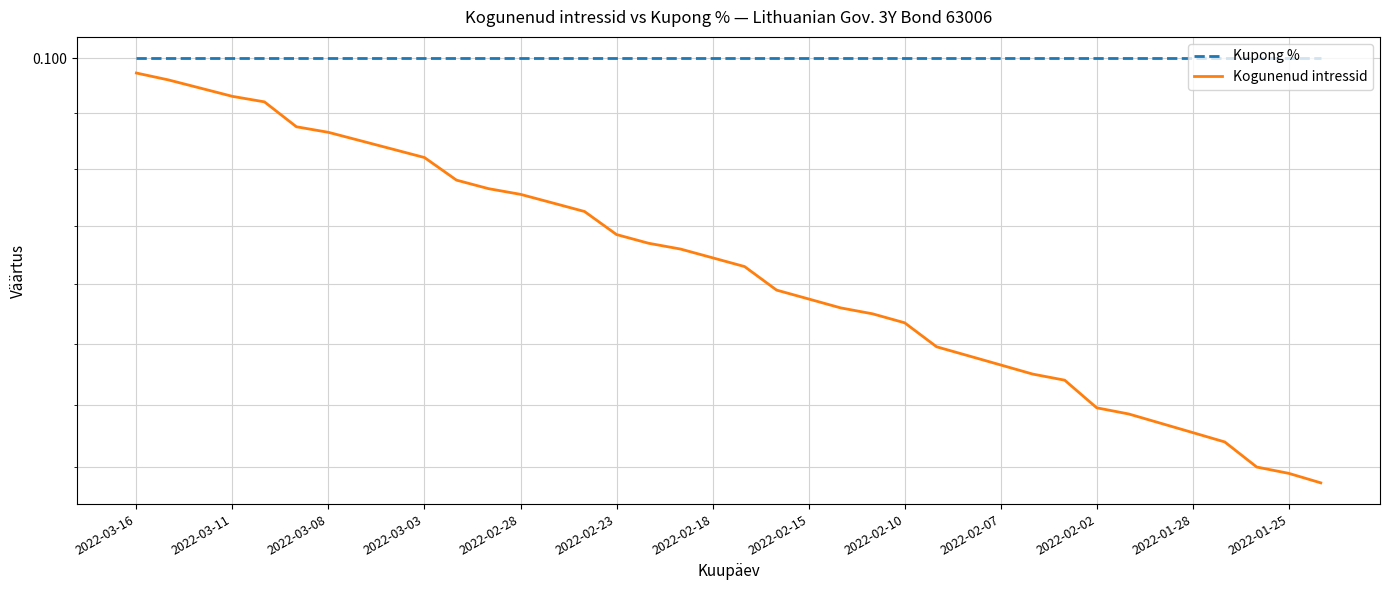

What is the label of the 8th point from the left?

2022-02-15